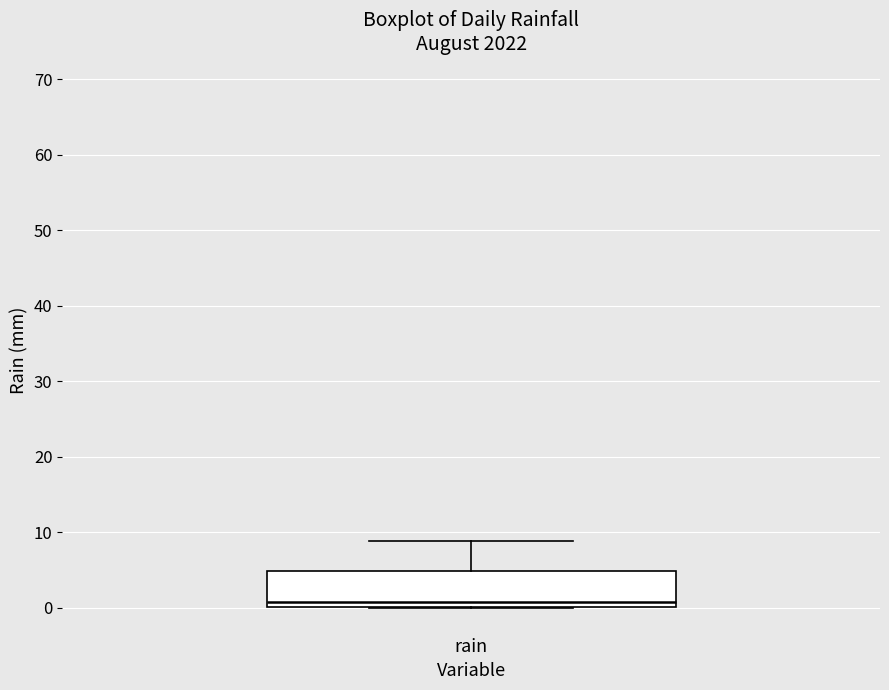

Read this box plot against the y-axis: the position of the median line, the range covered by the box, and the ends of both whiskers. The values are not printed on the chart, so give them approximately, as read against the axis.

median 1, box 0 to 5, whiskers 0 to 9